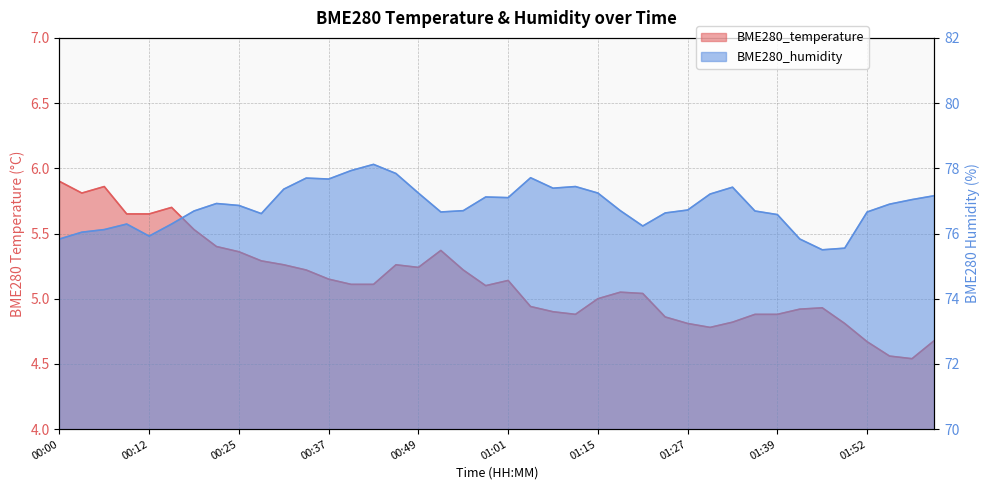

Reading right to left, list all the values displayed in this chart.

BME280_temperature: 4.7	4.5	4.6	4.7	4.8	4.9	4.9	4.9	4.9	4.8	4.8	4.8	4.9	5.0	5.0	5.0	4.9	4.9	4.9	5.1	5.1	5.2	5.4	5.2	5.3	5.1	5.1	5.2	5.2	5.3	5.3	5.4	5.4	5.5	5.7	5.7	5.7	5.9	5.8	5.9
BME280_humidity: 77.2	77.0	76.9	76.7	75.5	75.5	75.8	76.6	76.7	77.4	77.2	76.7	76.6	76.2	76.7	77.2	77.4	77.4	77.7	77.1	77.1	76.7	76.7	77.2	77.8	78.1	77.9	77.7	77.7	77.4	76.6	76.9	76.9	76.7	76.3	75.9	76.3	76.1	76.0	75.8